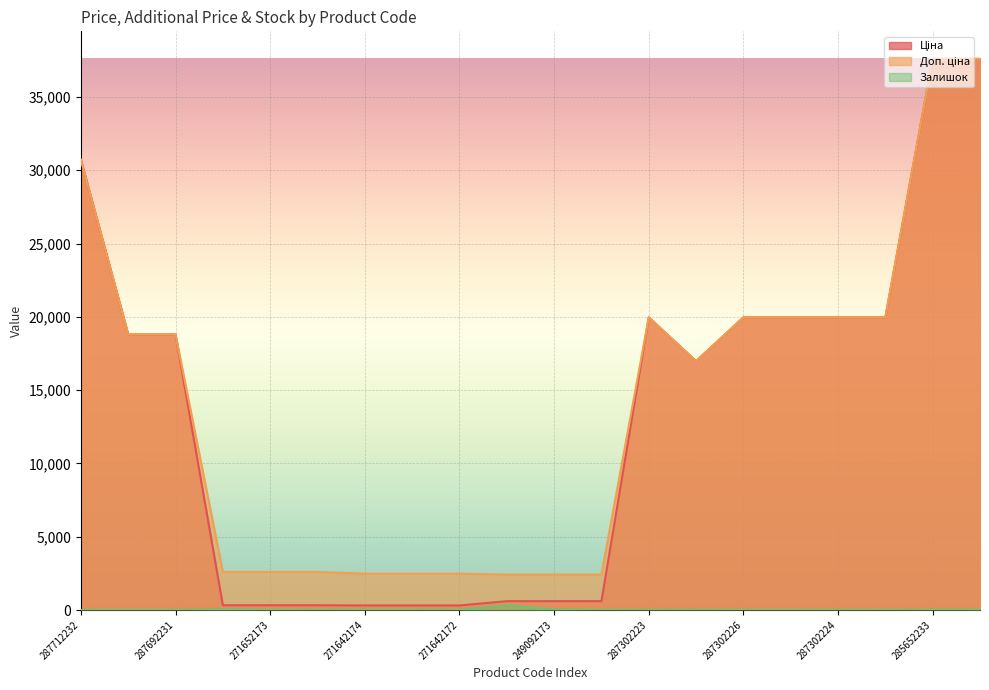

How many data points in Залишок are less than 5?

10